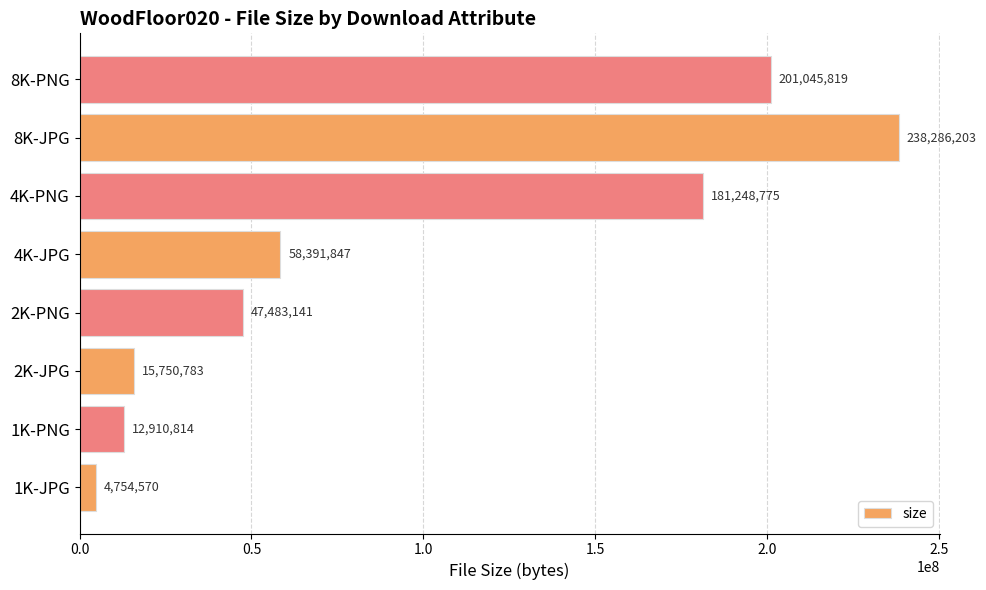

Does the chart contain any negative values?

No